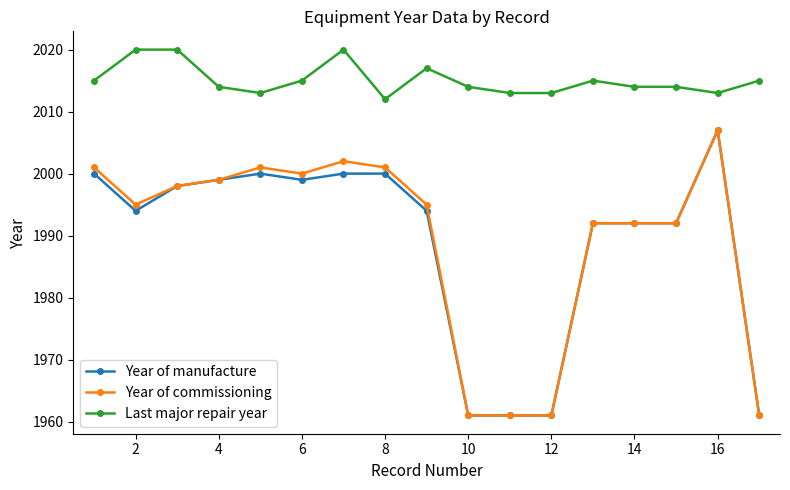

True or false: Last major repair year and Year of commissioning intersect in this chart.

False